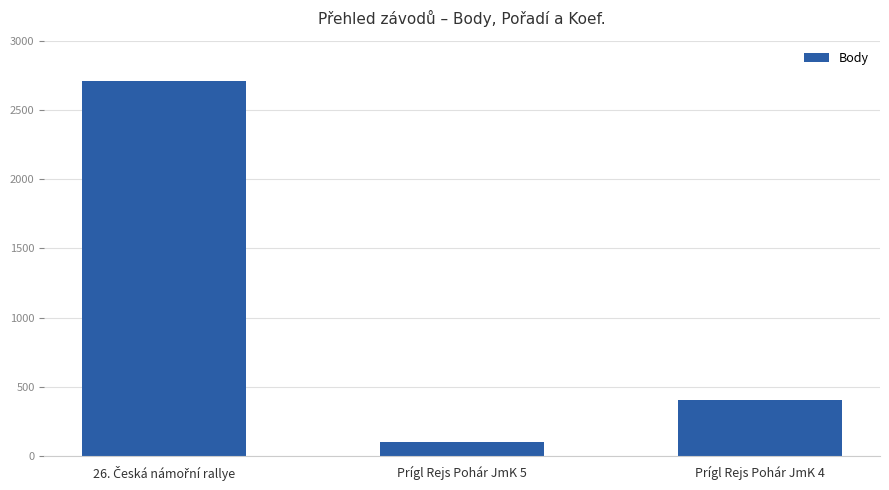

What is the sum of all values?

3214